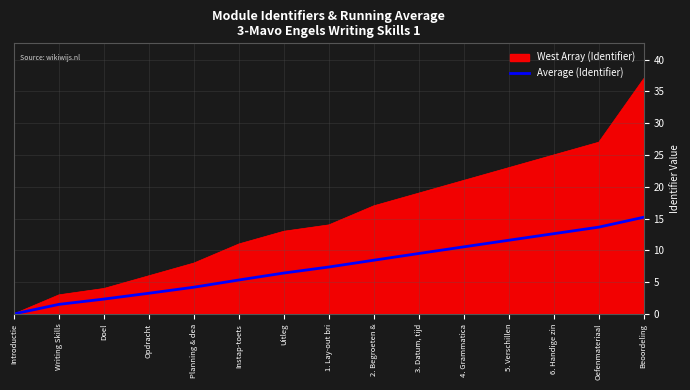

List the series in order of their peak value, lowest first.

Average (Identifier), West Array (Identifier)